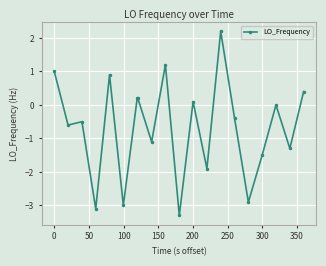

What is the value of the 19th point from the left?

-1.3